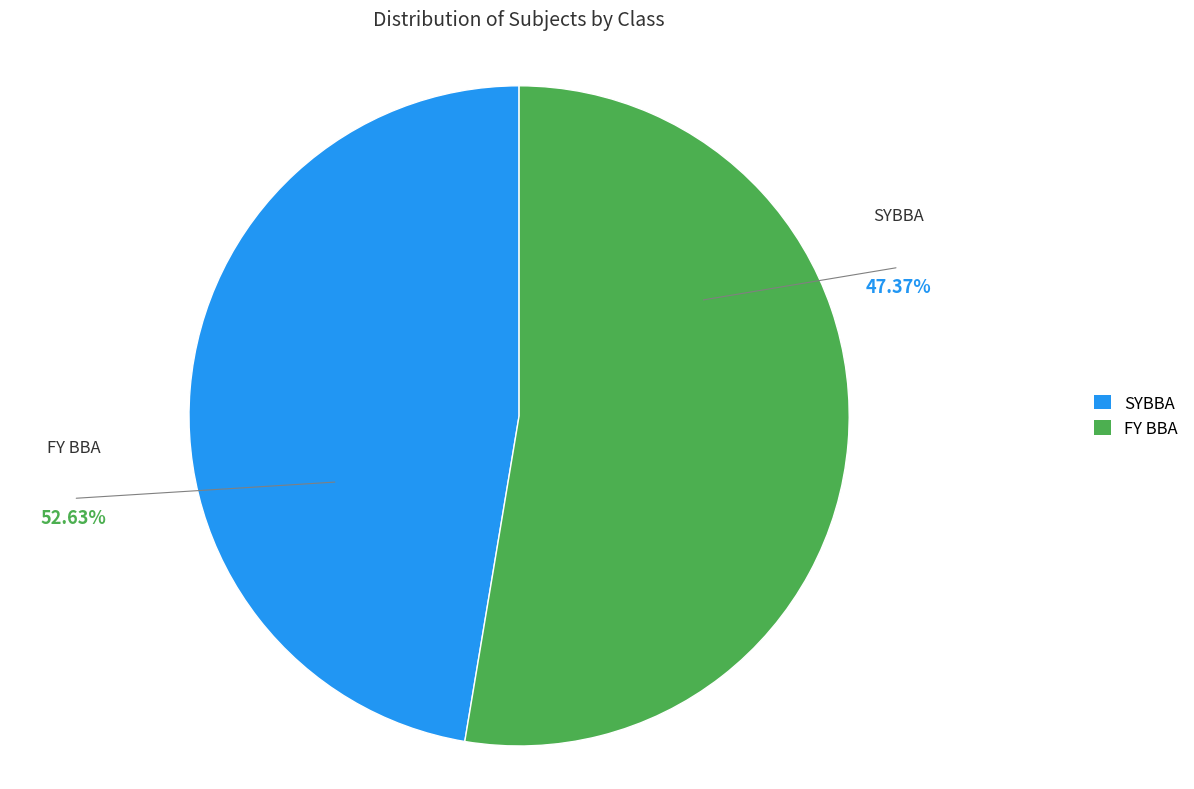

To the nearest percent, what is the difference between the SYBBA and FY BBA slice percentages?

5%